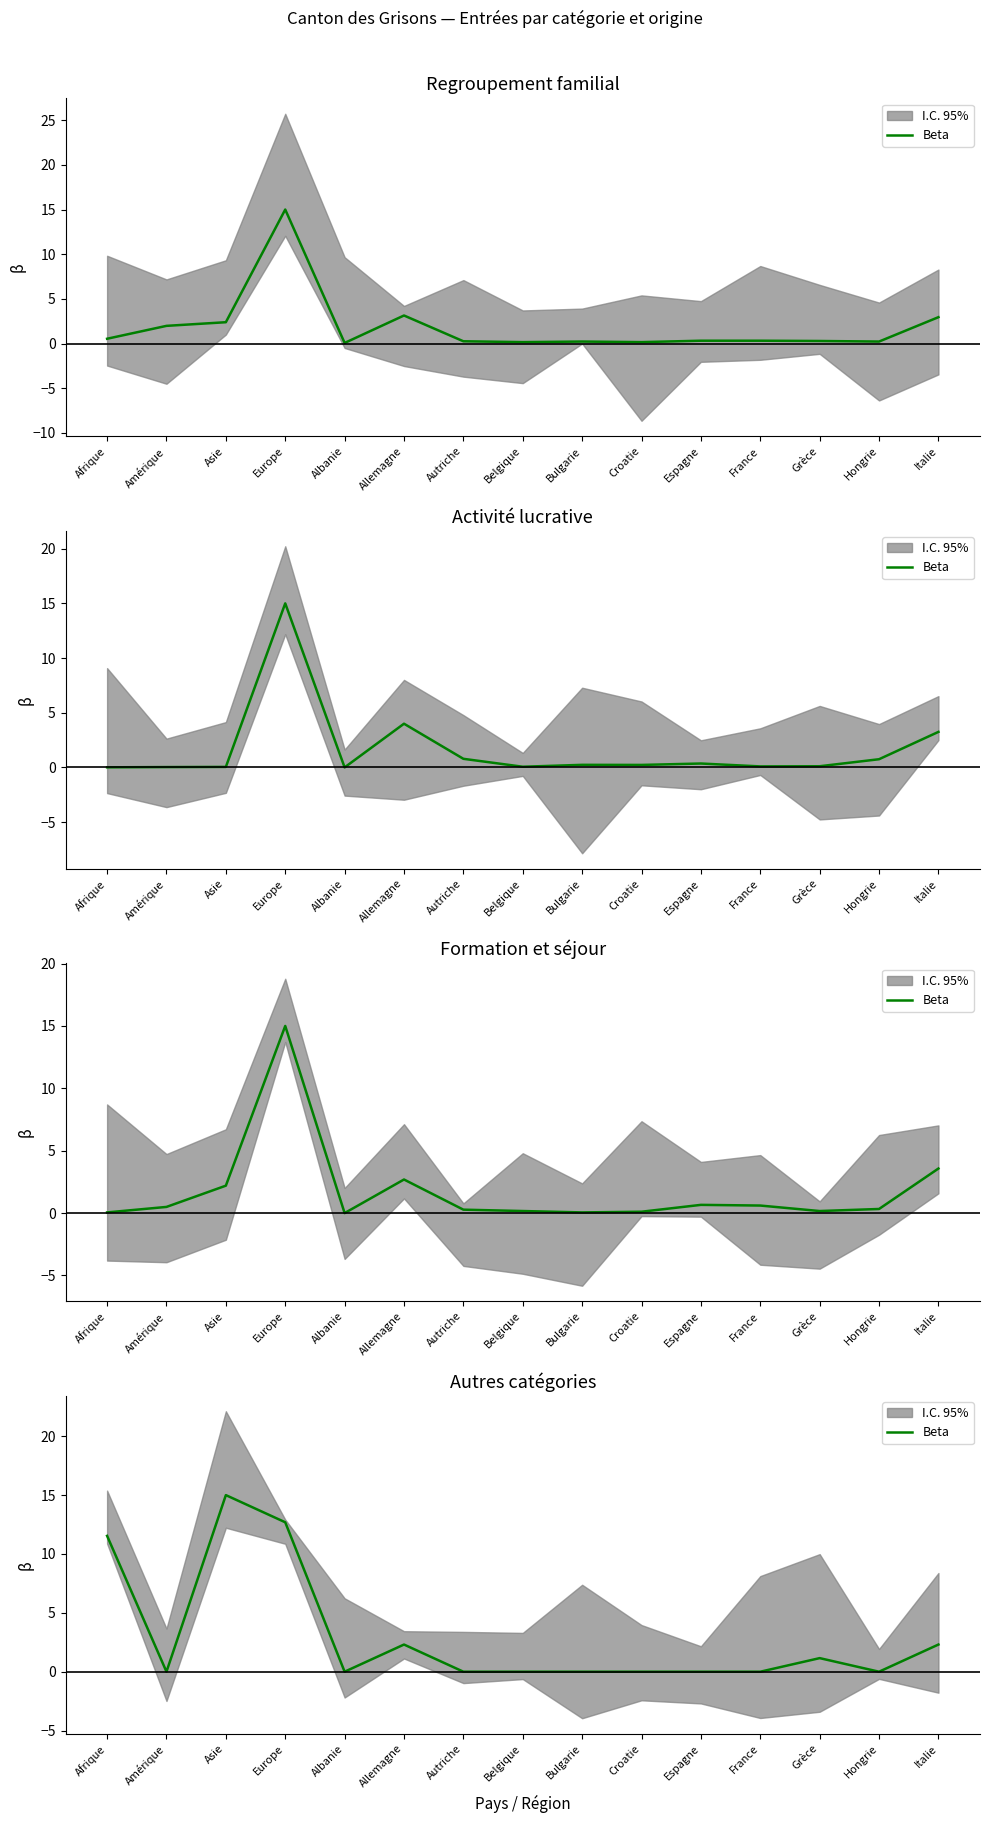

What is the label of the 2nd point from the right?

Hongrie